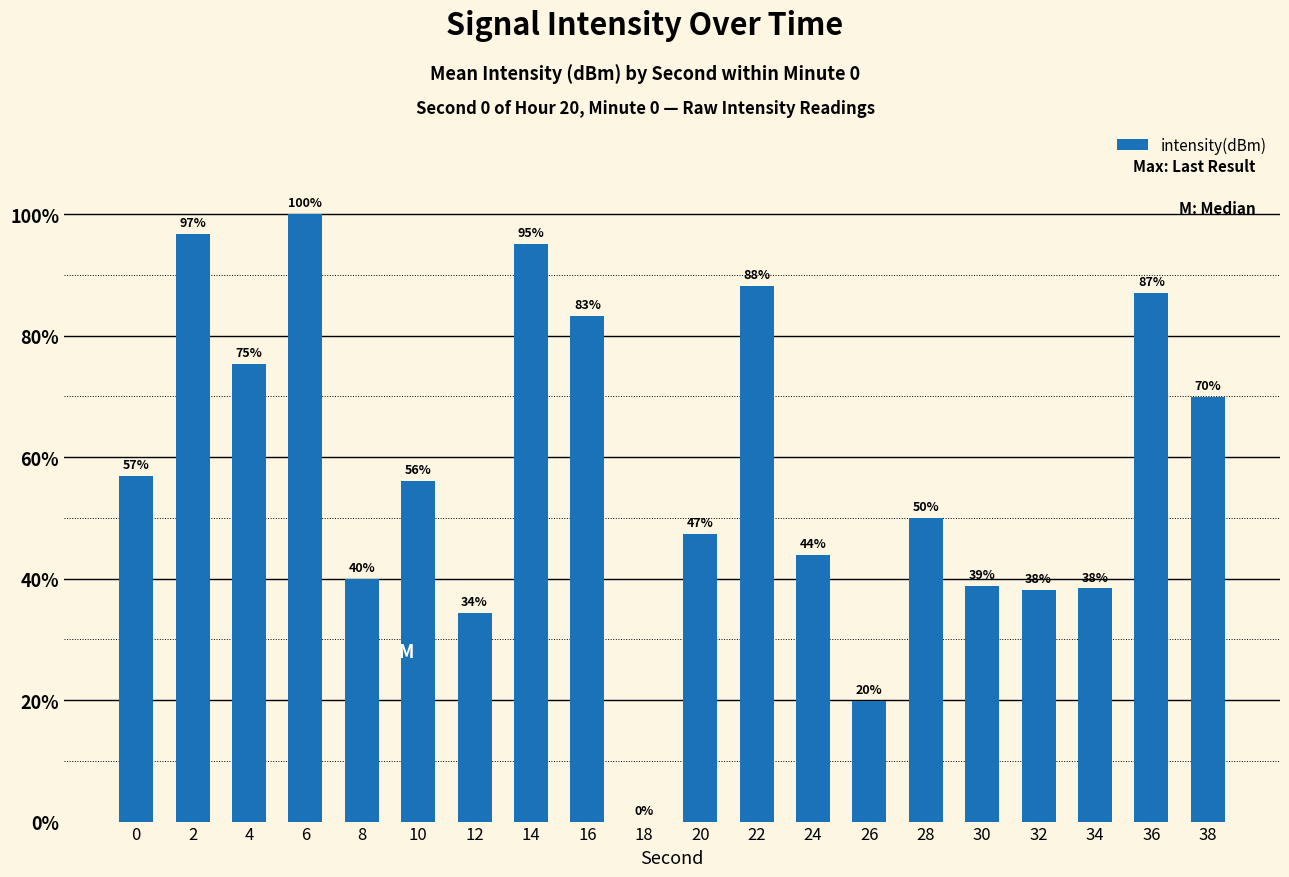

What is the maximum value shown in the chart?

100.0